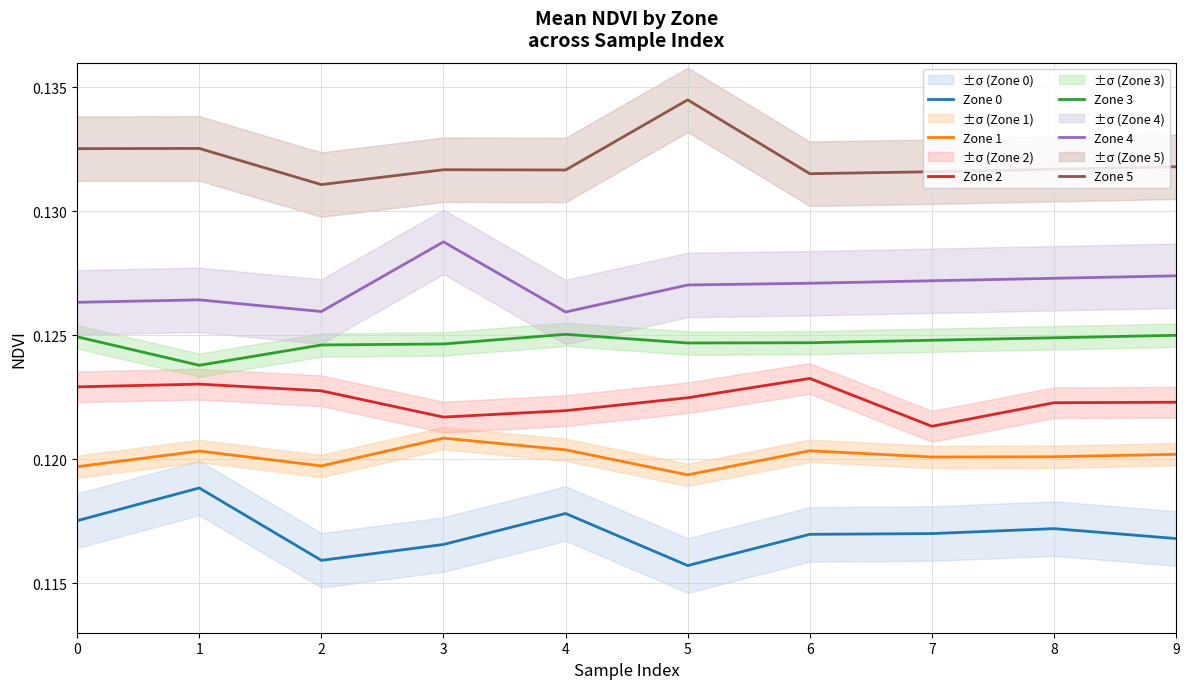

Reading left to right, list all the values displayed in this chart.

Zone 0: 0.1	0.1	0.1	0.1	0.1	0.1	0.1	0.1	0.1	0.1
Zone 1: 0.1	0.1	0.1	0.1	0.1	0.1	0.1	0.1	0.1	0.1
Zone 2: 0.1	0.1	0.1	0.1	0.1	0.1	0.1	0.1	0.1	0.1
Zone 3: 0.1	0.1	0.1	0.1	0.1	0.1	0.1	0.1	0.1	0.1
Zone 4: 0.1	0.1	0.1	0.1	0.1	0.1	0.1	0.1	0.1	0.1
Zone 5: 0.1	0.1	0.1	0.1	0.1	0.1	0.1	0.1	0.1	0.1